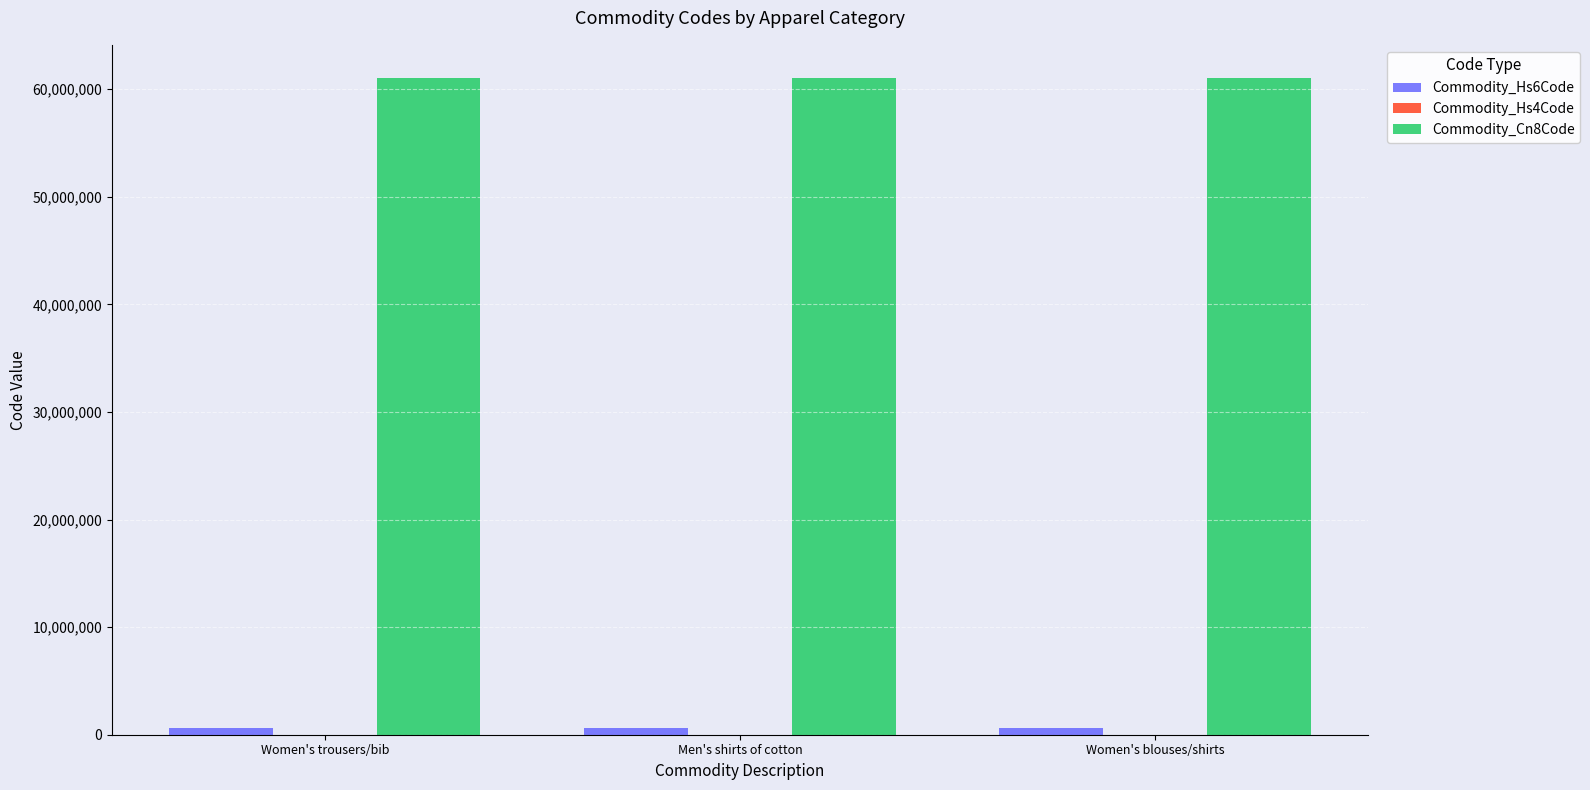

What is the maximum value shown in the chart?

61069090